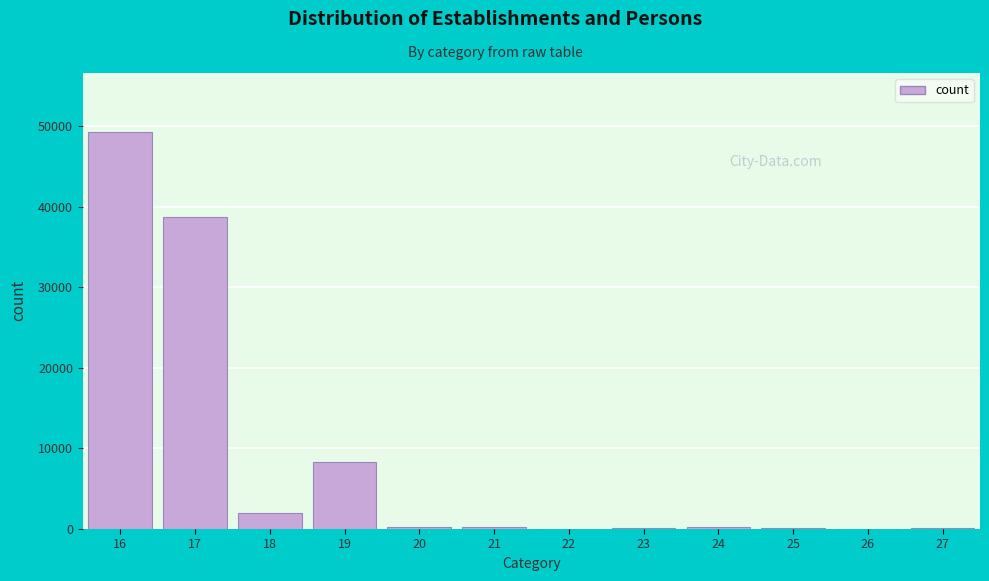

What is the maximum value shown in the chart?

49196